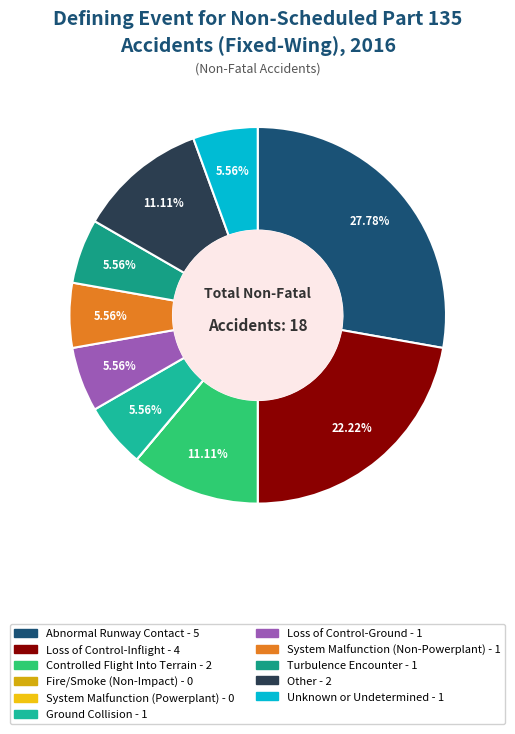

Does any single category account for the majority?

No